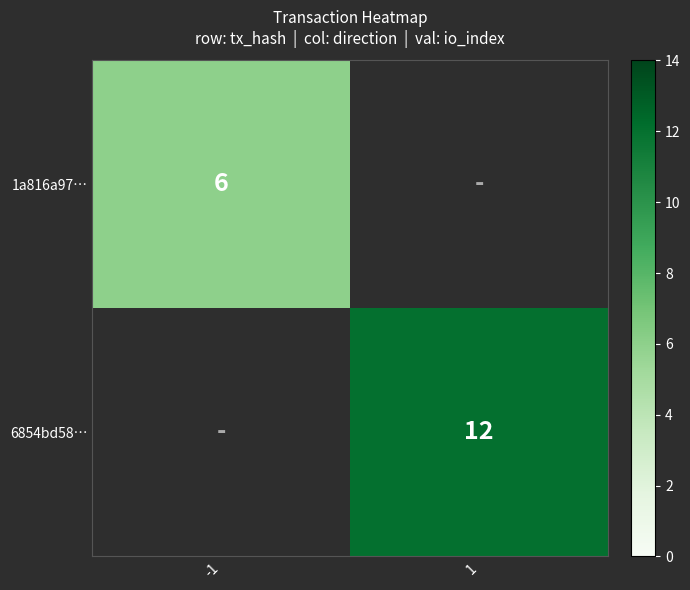

The value of 1a816a97… at -1 is 6. True or false?

True